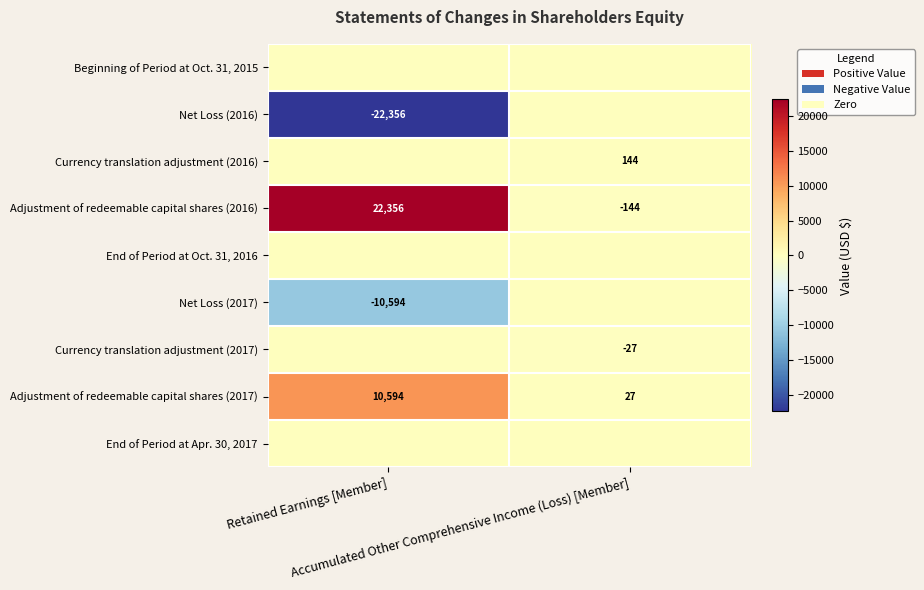

Is the value of End of Period at Apr. 30, 2017 at Accumulated Other Comprehensive Income (Loss) [Member] greater than the value of Currency translation adjustment (2017) at Accumulated Other Comprehensive Income (Loss) [Member]?

Yes